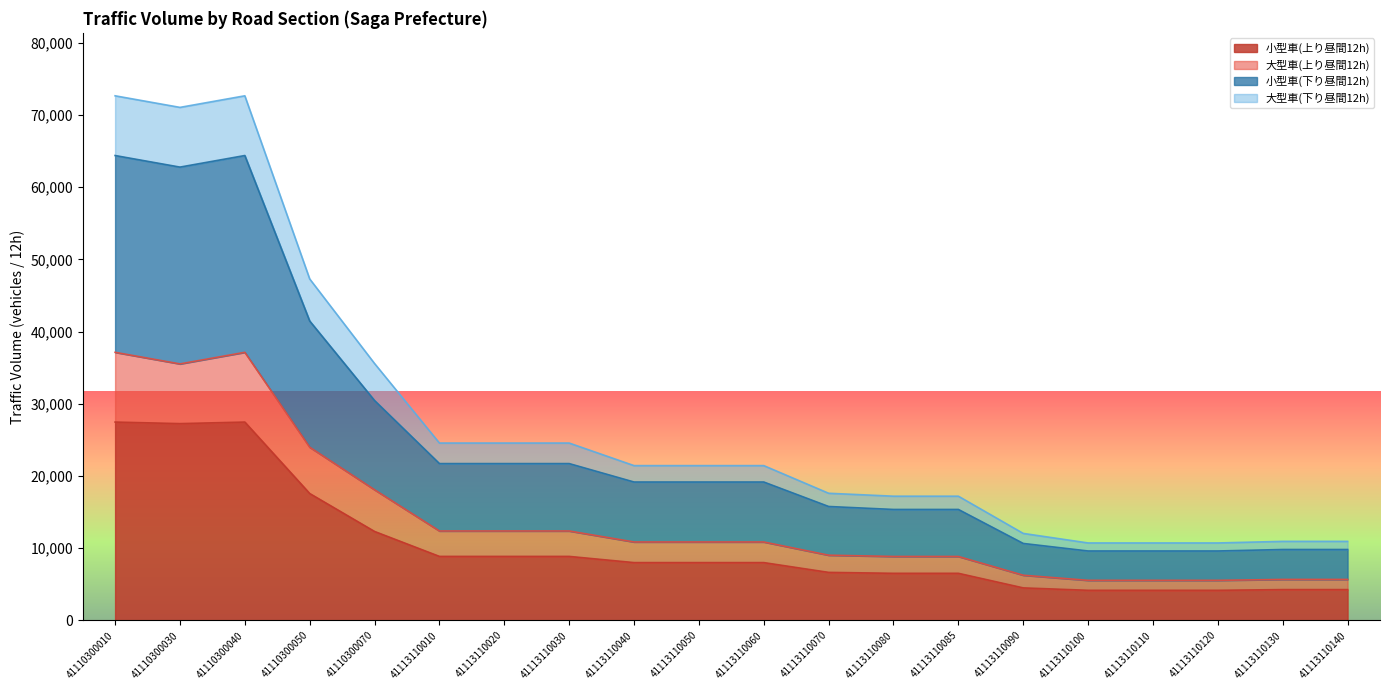

True or false: 大型車(上り昼間12h) and 小型車(下り昼間12h) intersect in this chart.

False